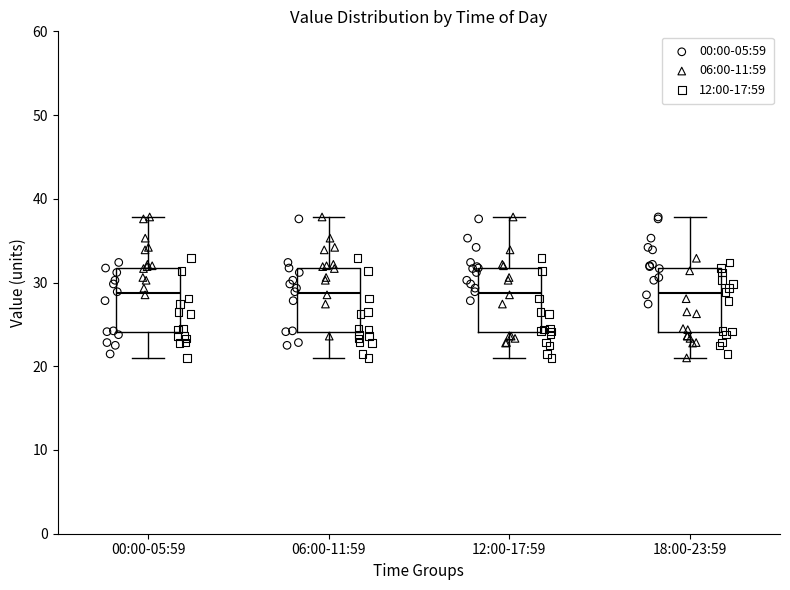

Reading left to right, read every box against the y-axis: the position of its median line, the range the box covers, and the ends of its whiskers. The values are not printed on the chart, so give them approximately, as read against the axis.

00:00-05:59: median 29, box 24 to 32, whiskers 21 to 38
06:00-11:59: median 29, box 24 to 32, whiskers 21 to 38
12:00-17:59: median 29, box 24 to 32, whiskers 21 to 38
18:00-23:59: median 29, box 24 to 32, whiskers 21 to 38